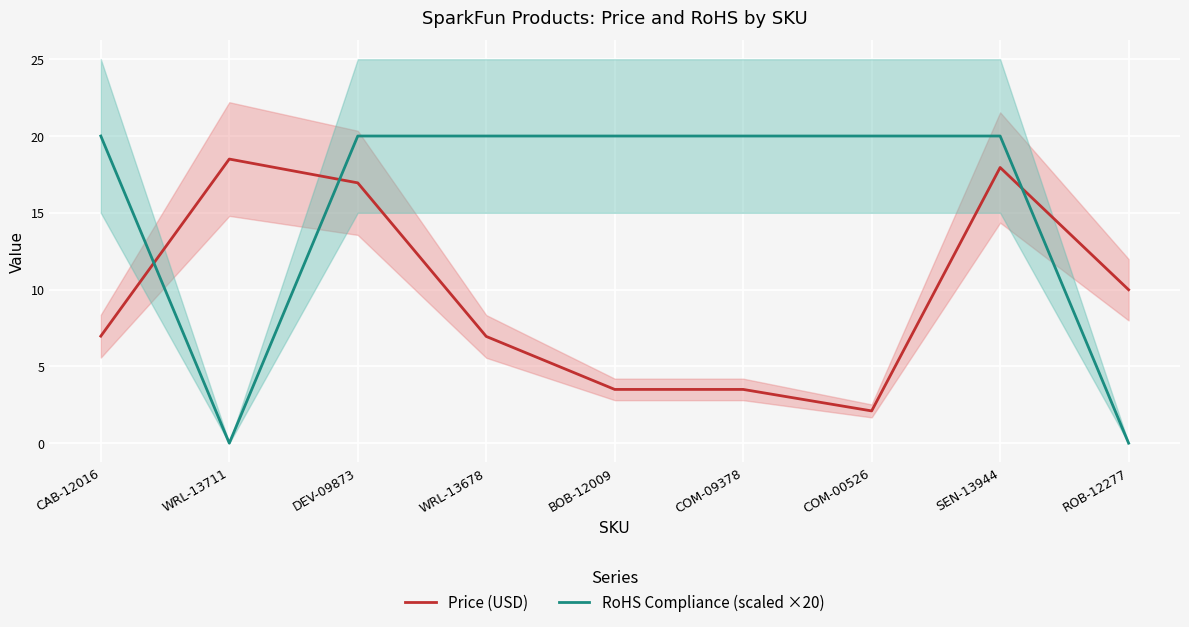

At how many categories does at least one series exceed 2?

9